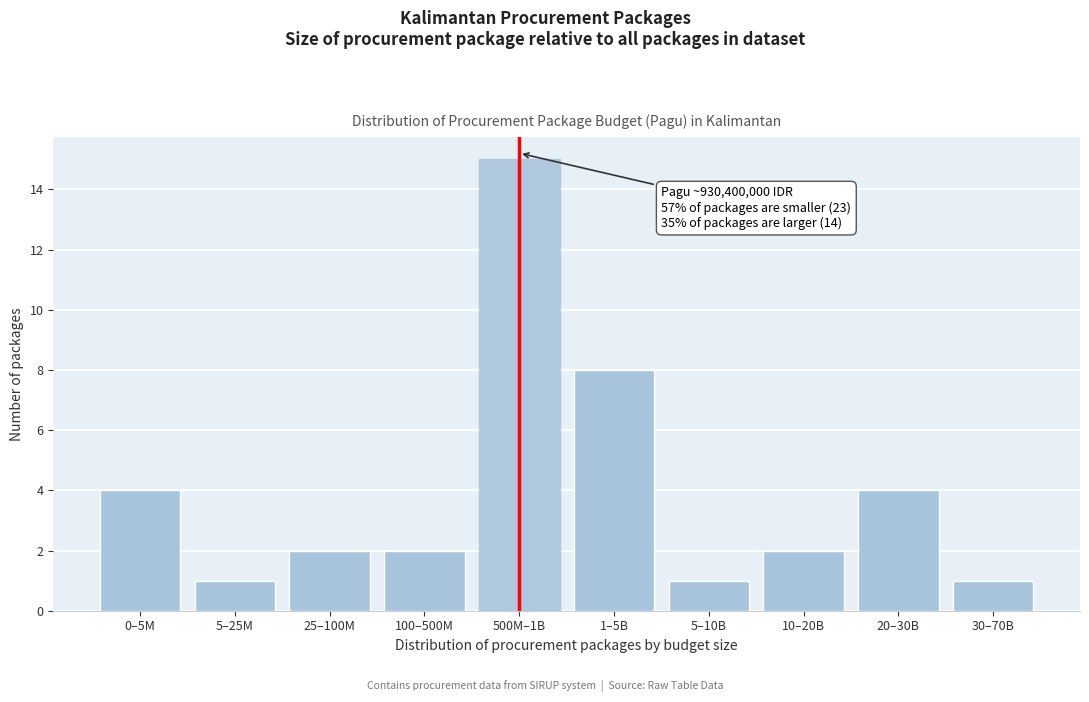

Reading left to right, transcribe all the data shown in this chart.

4	1	2	2	15	8	1	2	4	1